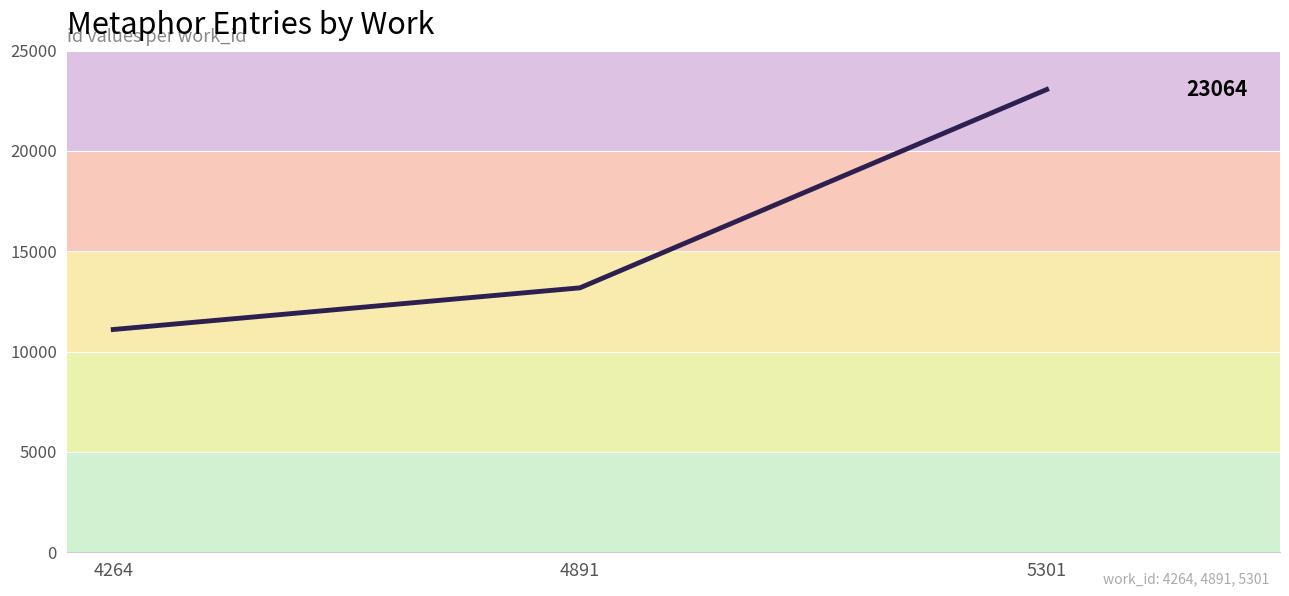

How many lines are shown in the chart?

1